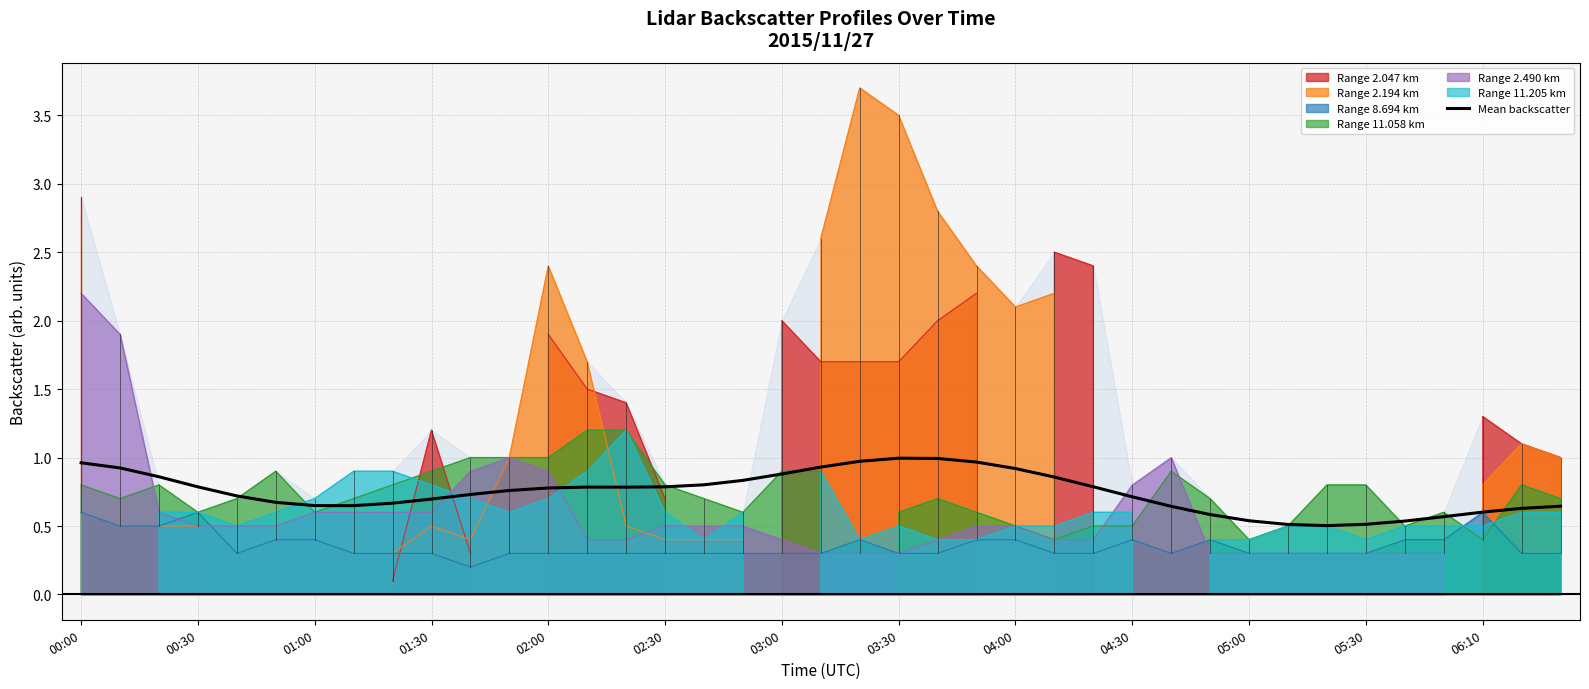

Where is the first local maximum?

13